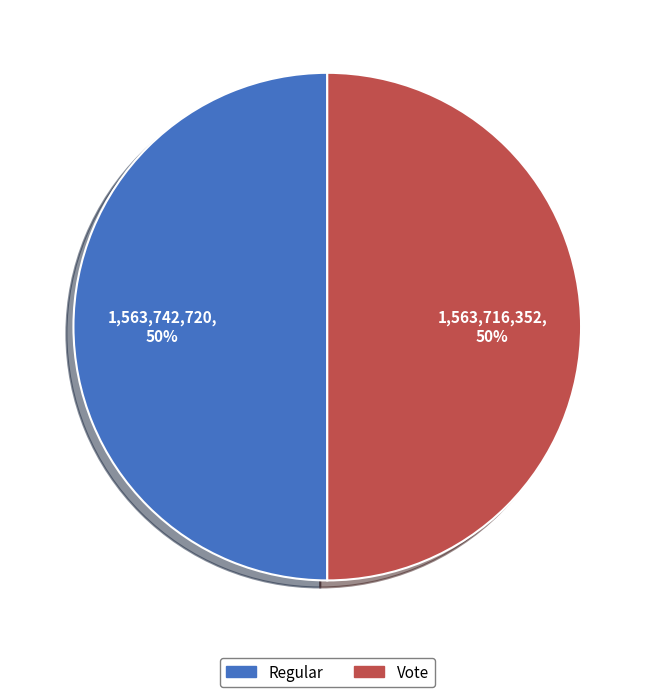

Approximately how many times larger is the value at Regular compared to Vote?

1.0